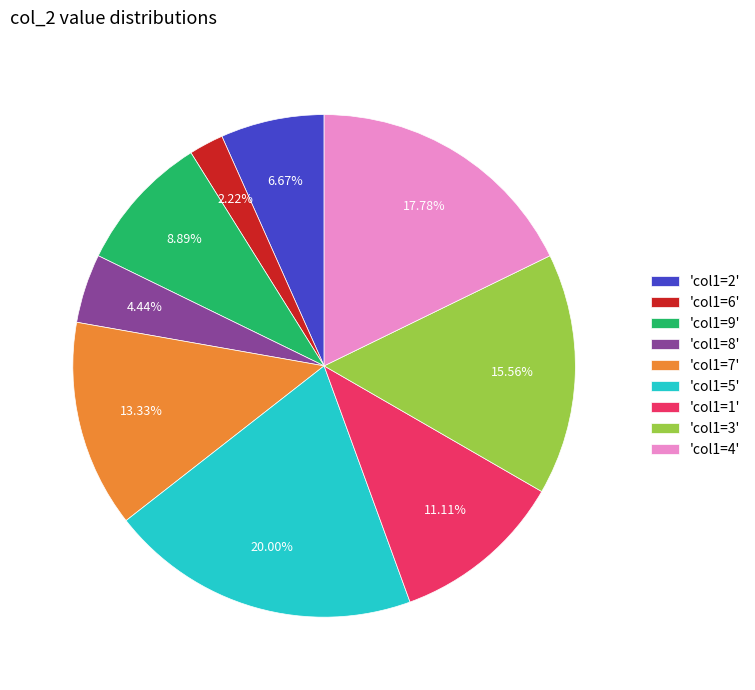

Is 'col1=9' the majority of the pie?

No